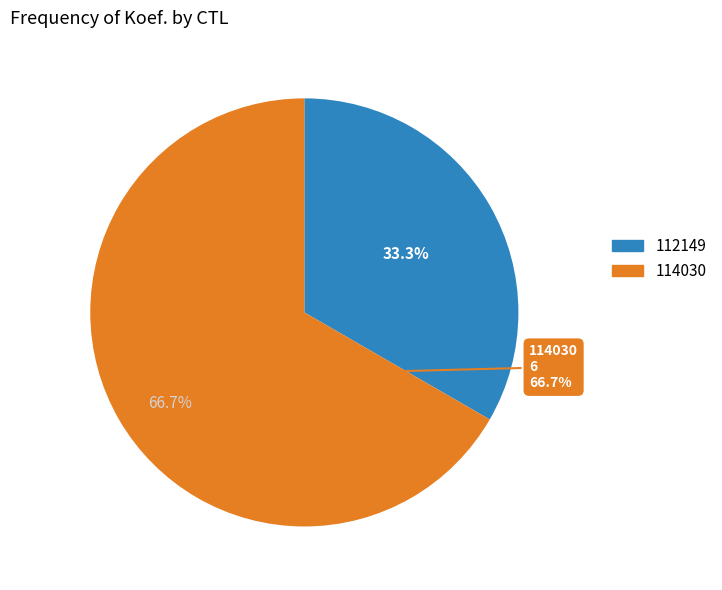

To the nearest percent, what is the average slice percentage?

50%